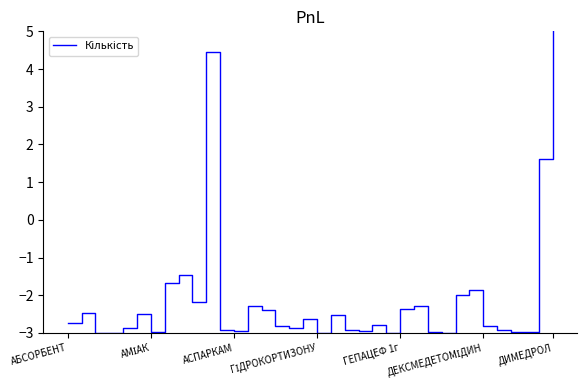

What is the maximum value shown in the chart?

5.0